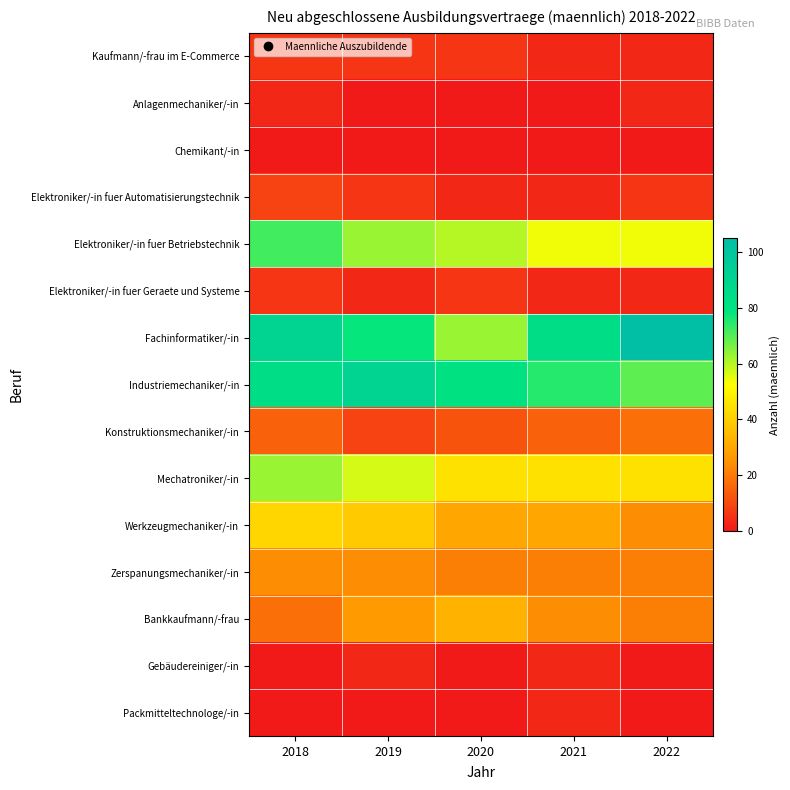

Between 2021 and 2020, which is larger?

2020